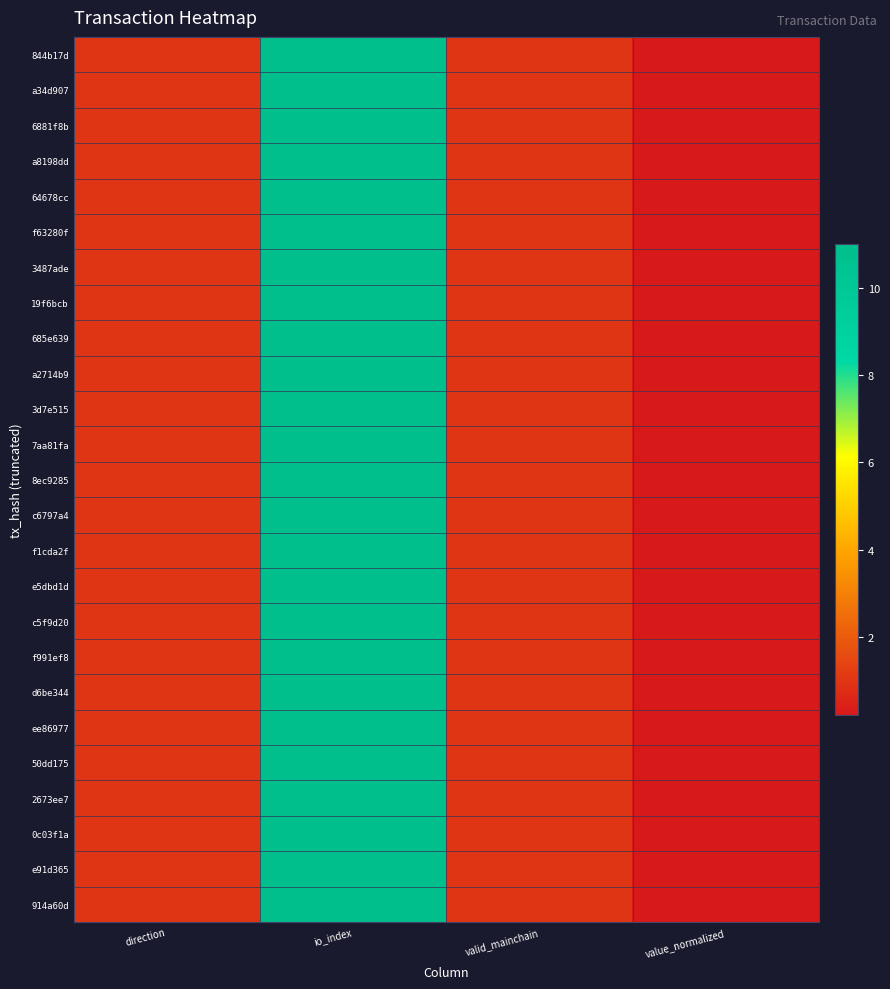

What is the smallest value displayed?

0.2